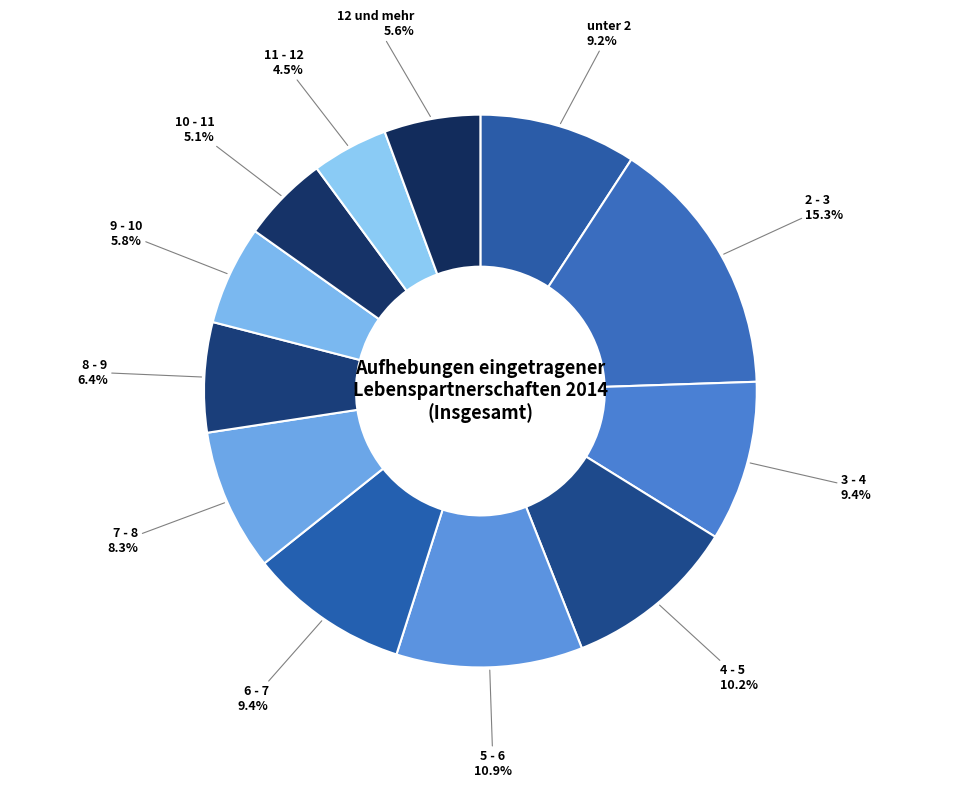

To the nearest percent, what is the average slice percentage?

8%